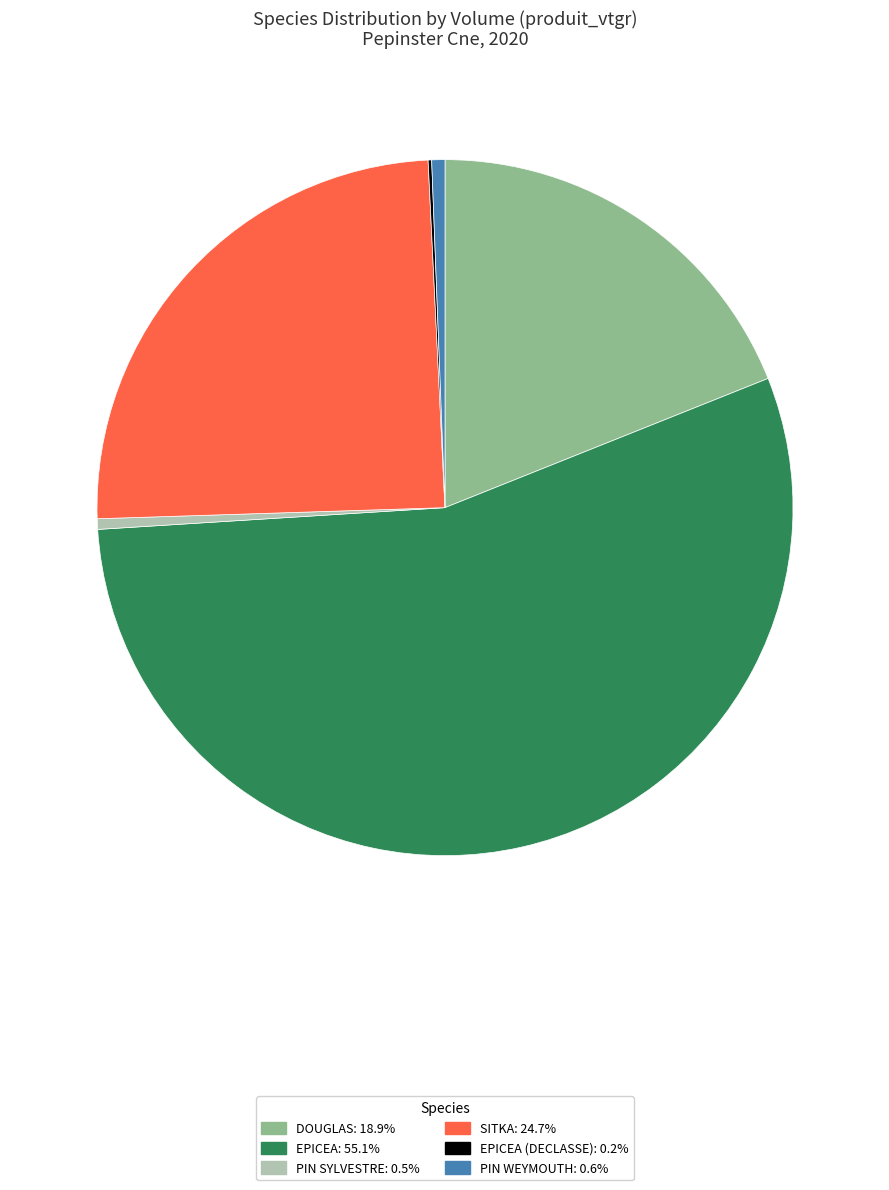

Is there any slice that represents more than half of the pie?

Yes